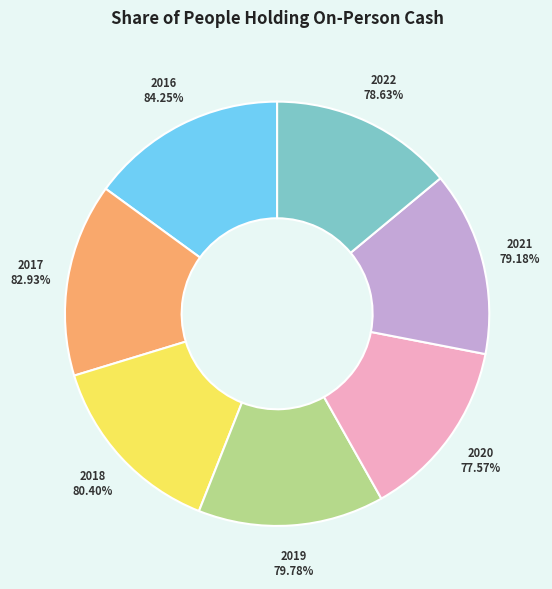

What percentage is the 2018 slice, to the nearest percent?

14%